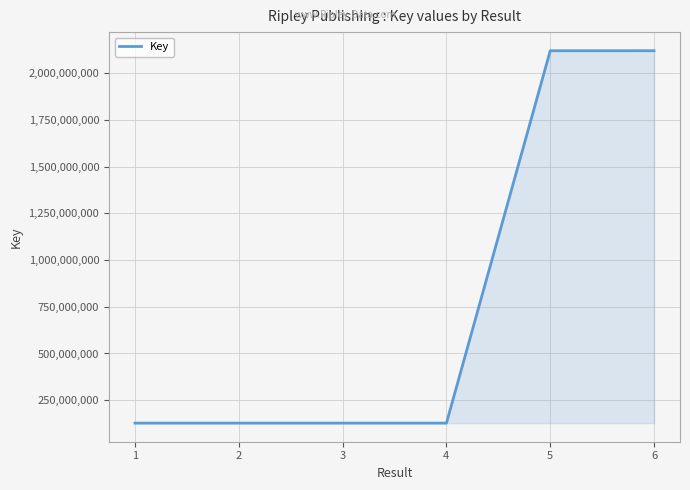

Count the number of data series in this chart.

1